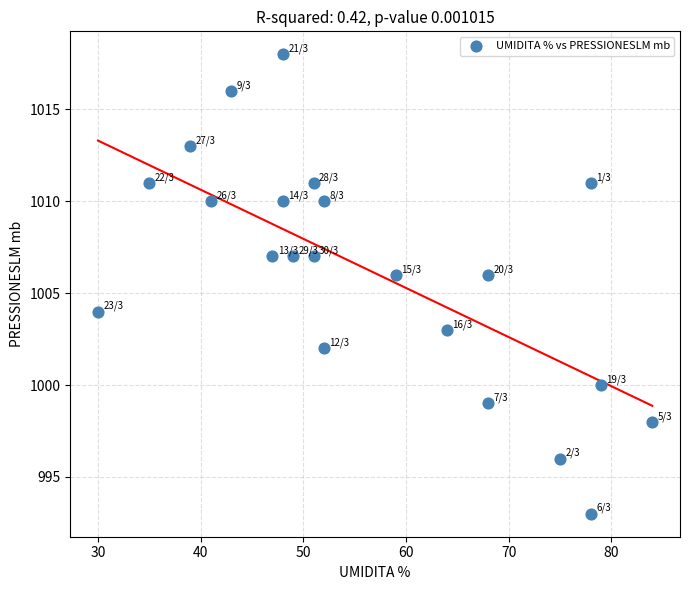

What is the range of Y values (max minus min)?

25